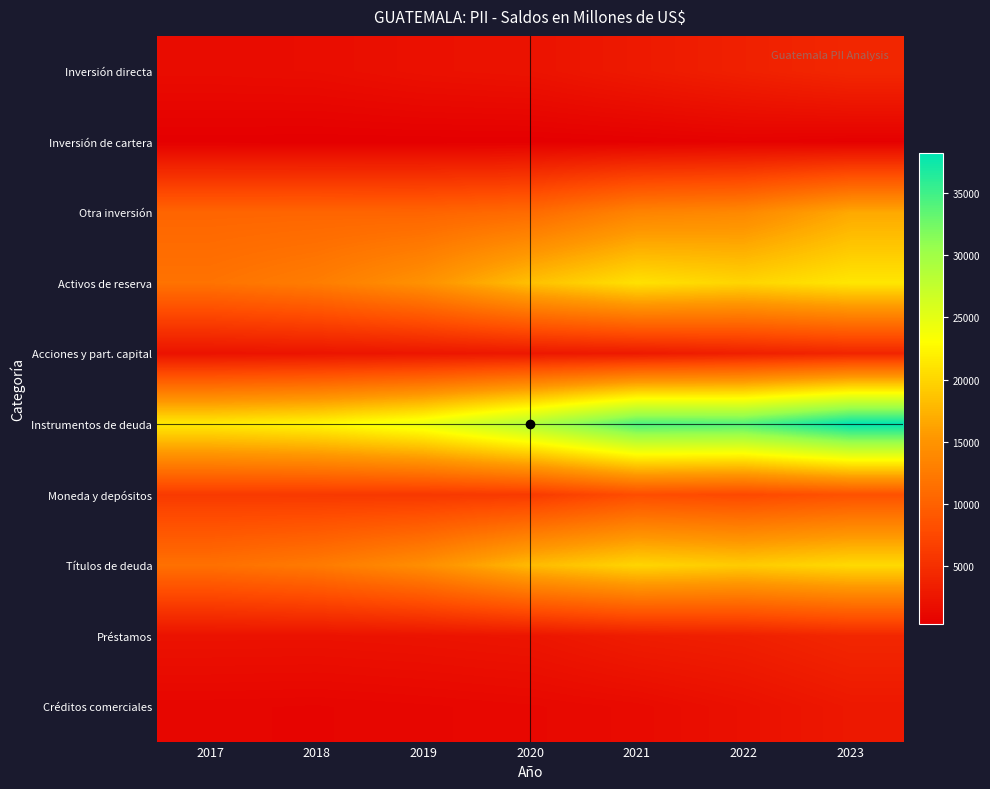

At how many categories does at least one series exceed 2792?

7